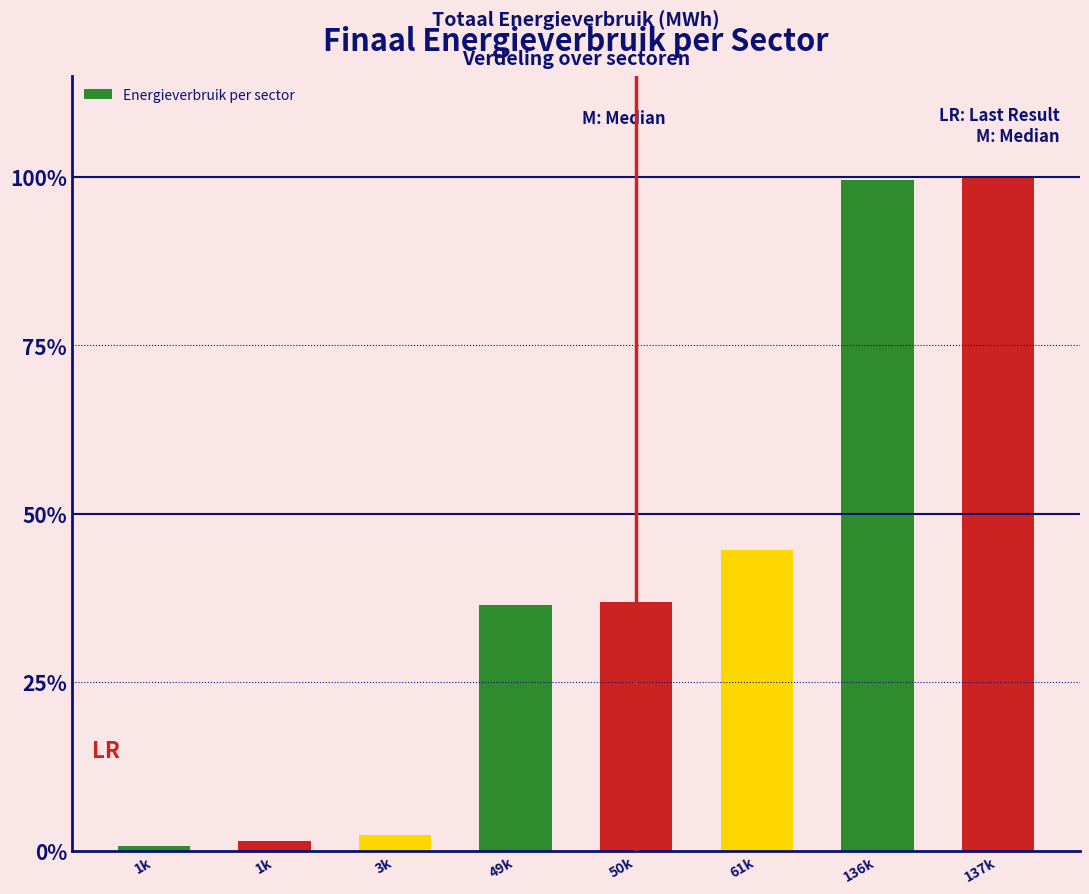

How many series are shown in this chart?

1